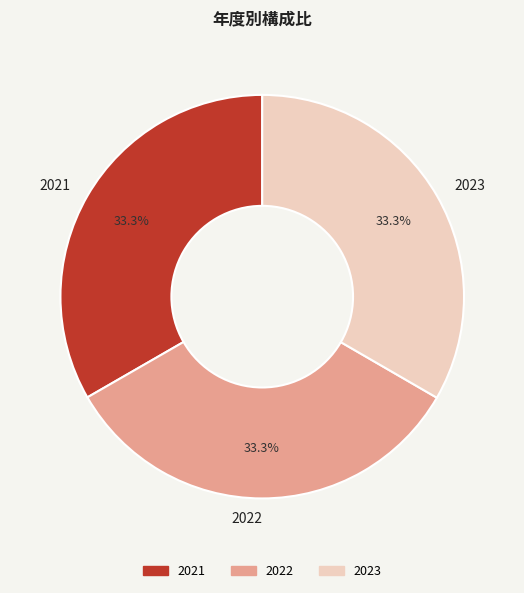

Combined, do 2023 and 2022 account for over 50%?

Yes